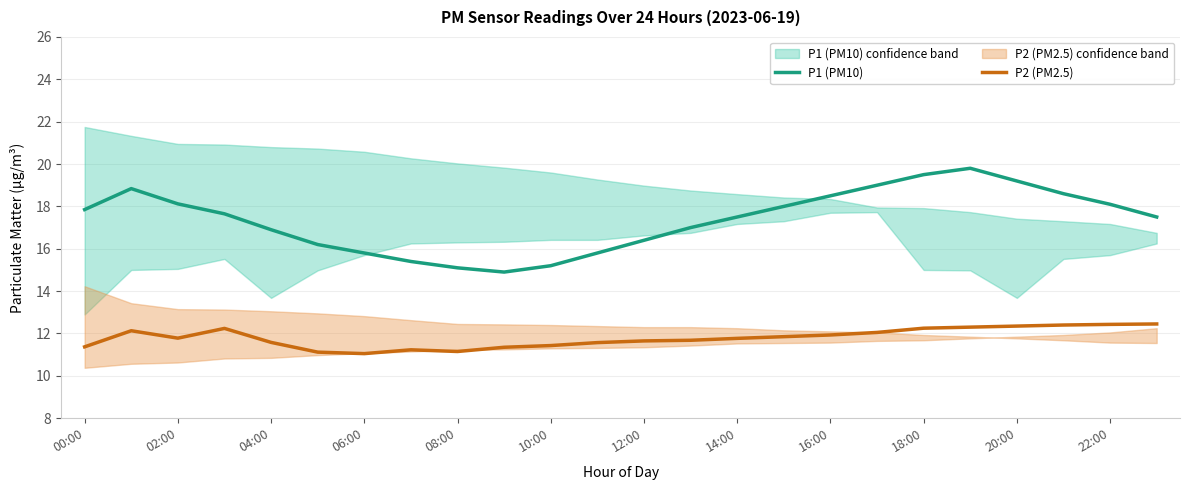

True or false: P1 (PM10) and P2 (PM2.5) cross at least once.

False